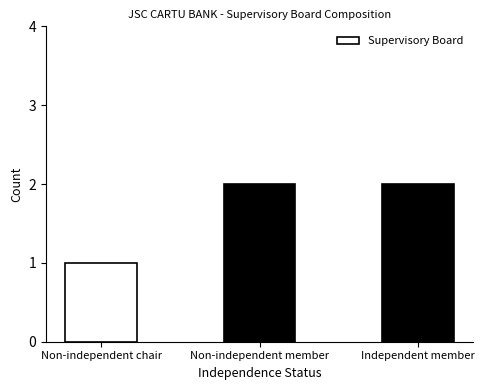

Which has a higher value, Non-independent member or Non-independent chair?

Non-independent member